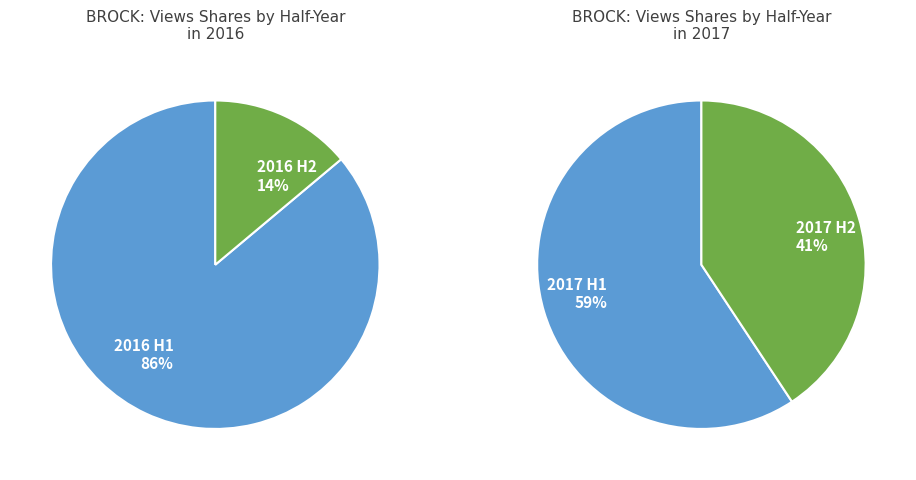

Is it true that 2016-01 is 12% of the pie?

False